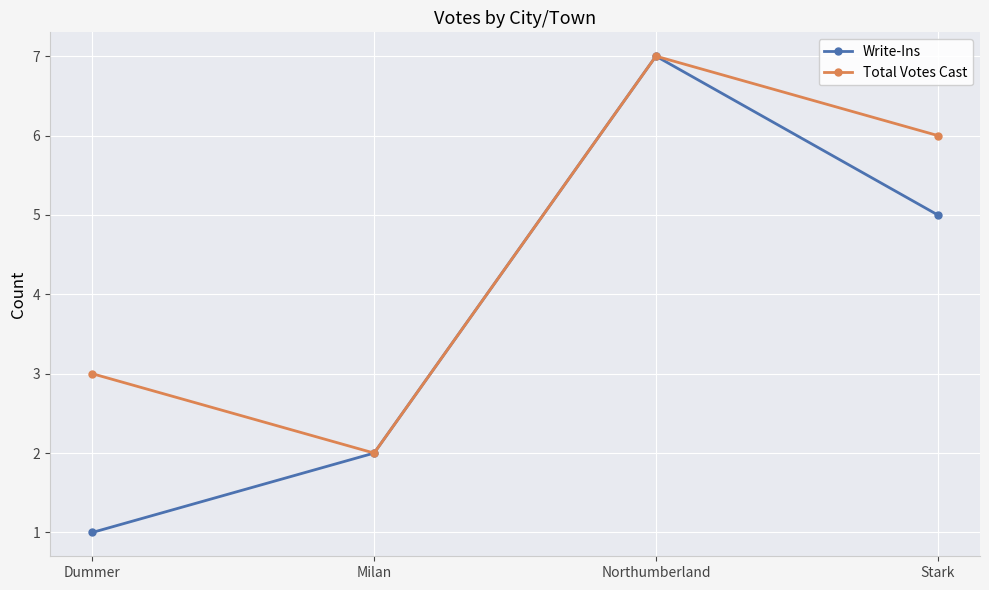

What is the sum of all Write-Ins values?

15